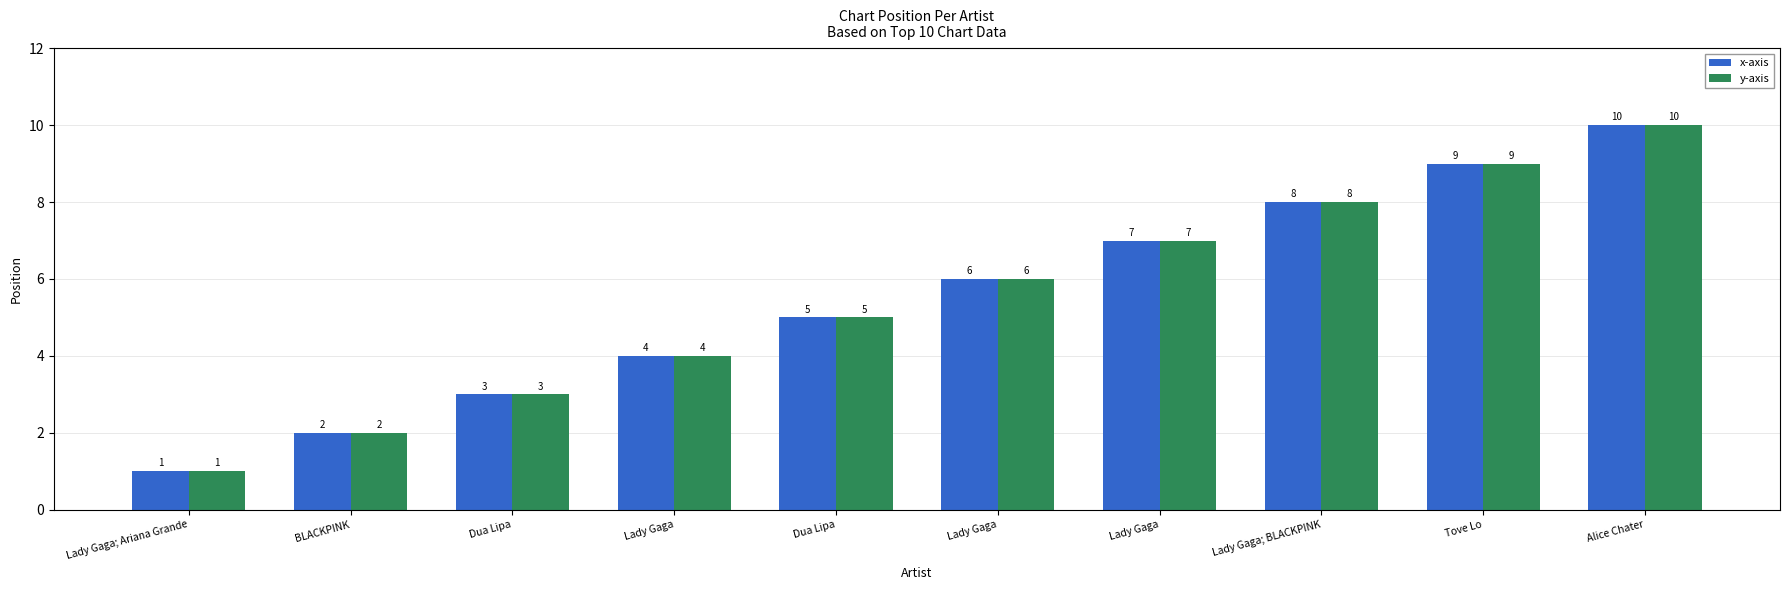

Reading left to right, what are all the values shown in this chart?

x-axis: Lady Gaga; Ariana Grande=1	BLACKPINK=2	Dua Lipa=3	Lady Gaga=4	Dua Lipa=5	Lady Gaga=6	Lady Gaga=7	Lady Gaga; BLACKPINK=8	Tove Lo=9	Alice Chater=10
y-axis: Lady Gaga; Ariana Grande=1	BLACKPINK=2	Dua Lipa=3	Lady Gaga=4	Dua Lipa=5	Lady Gaga=6	Lady Gaga=7	Lady Gaga; BLACKPINK=8	Tove Lo=9	Alice Chater=10